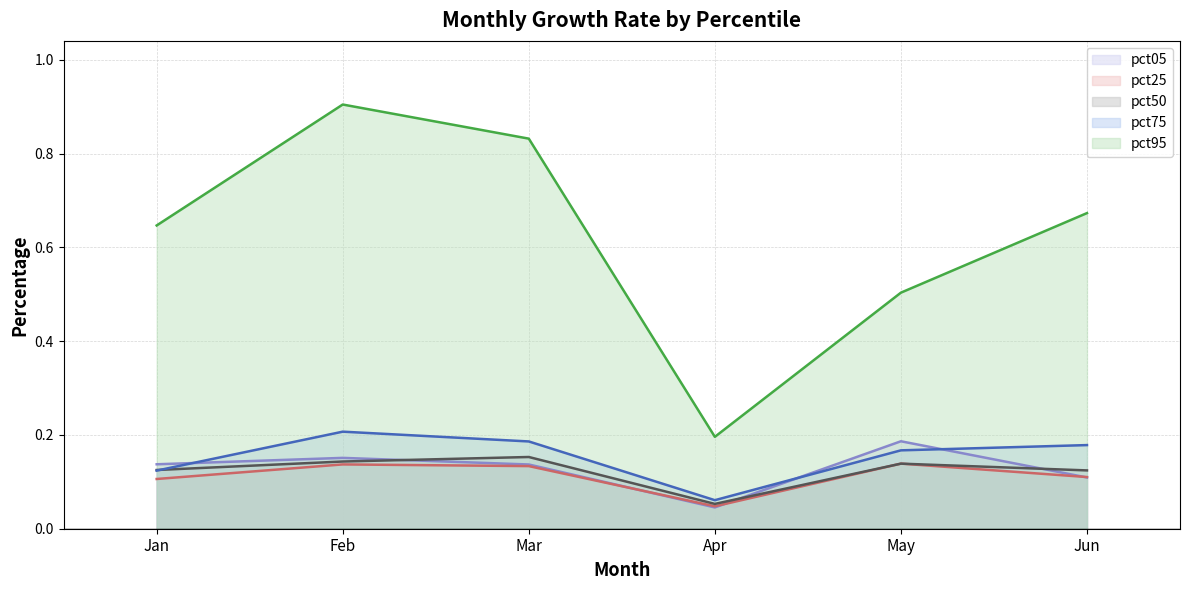

Which category has the lowest value in the pct75 series?

Apr